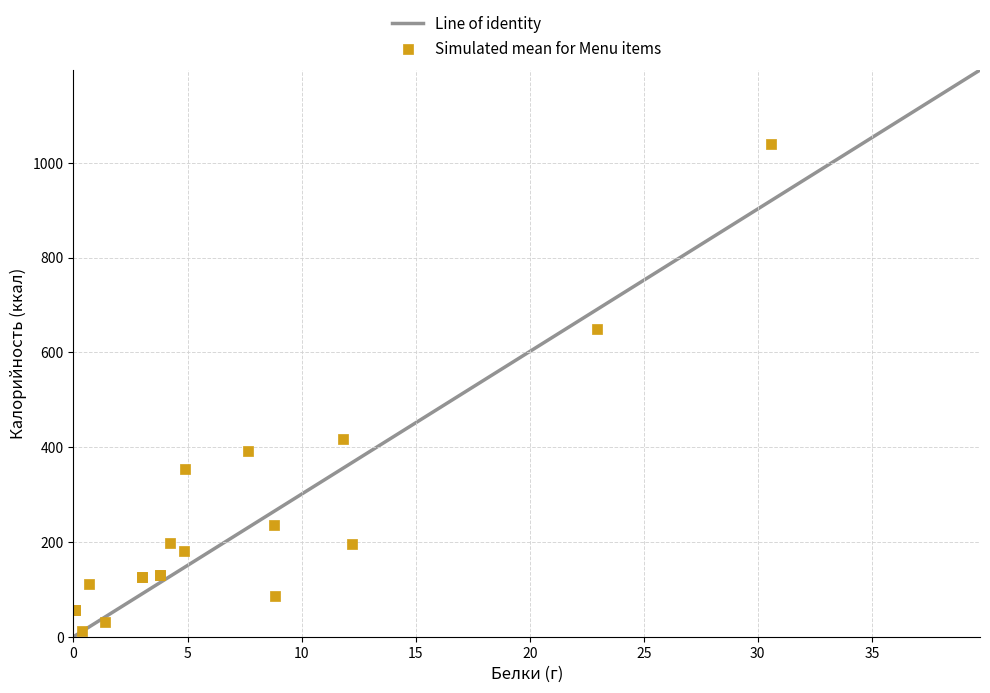

What Y value in the scatter plot is closest to 525?

417.5